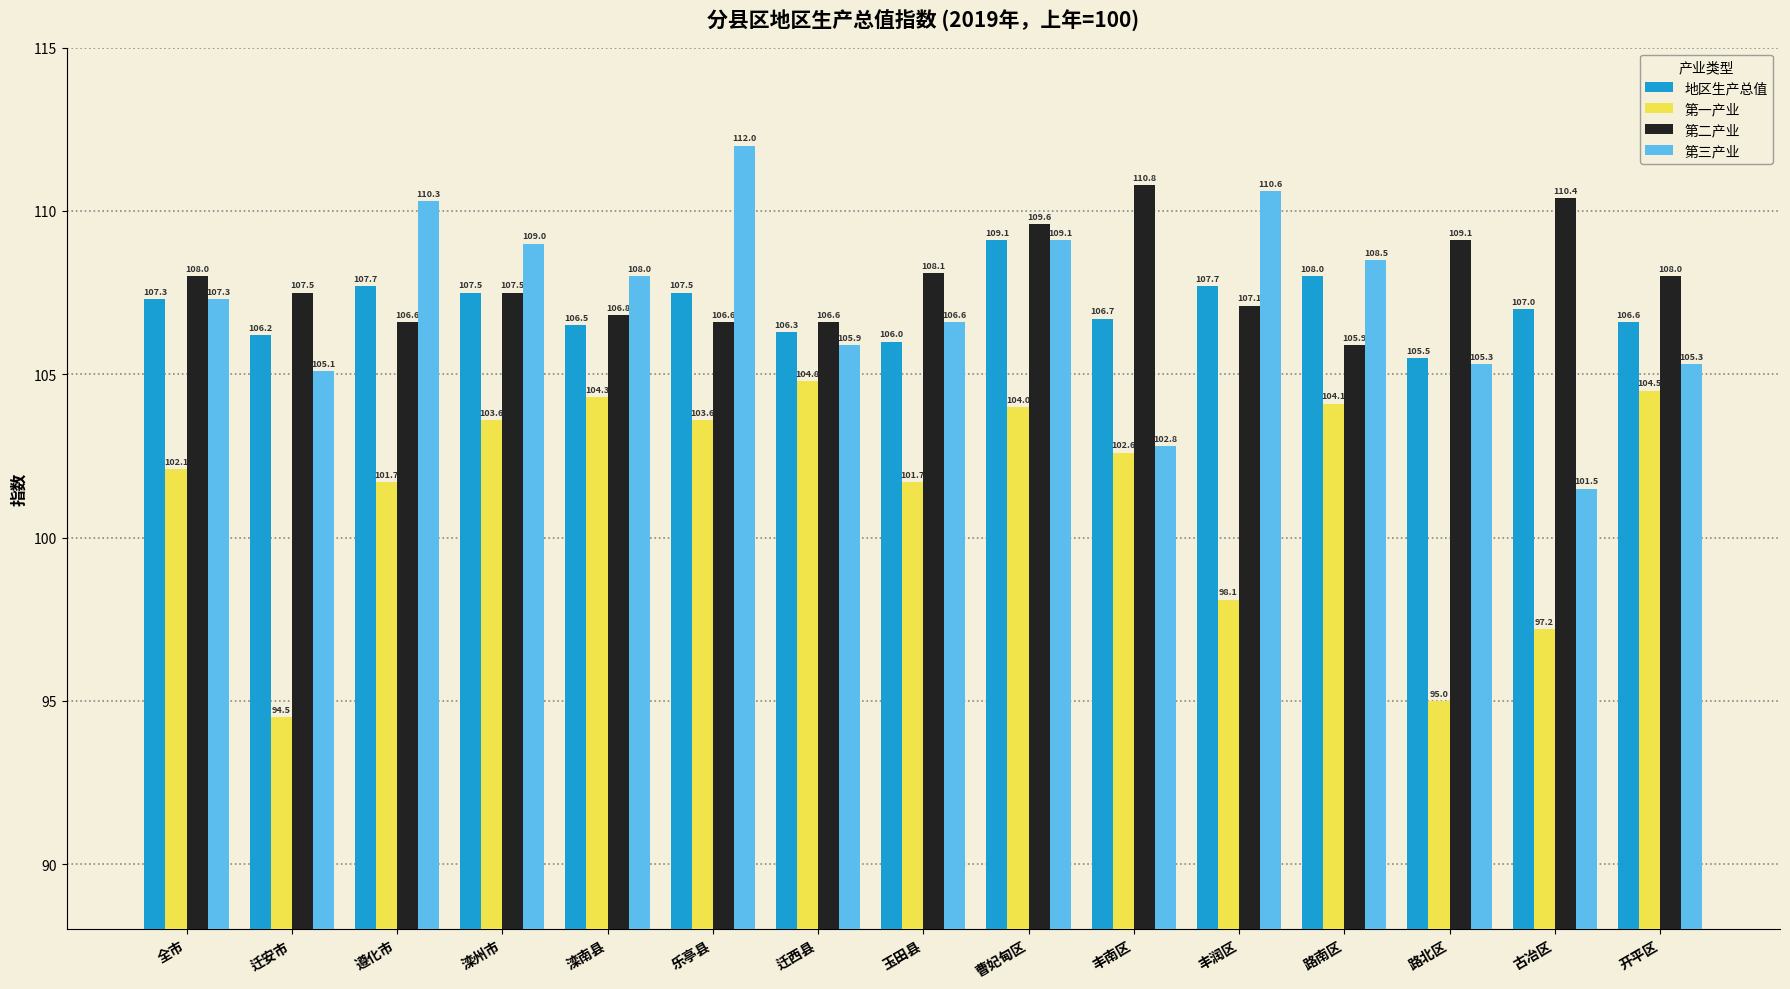

How many bars are there in total?

60